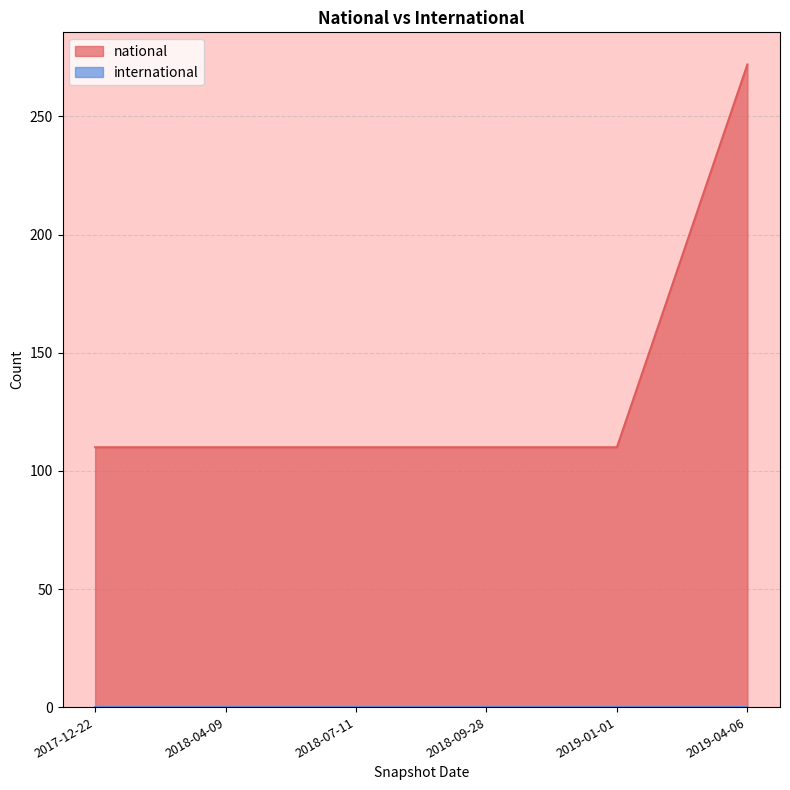

True or false: international has a value of 0 at 2017-12-22.

True